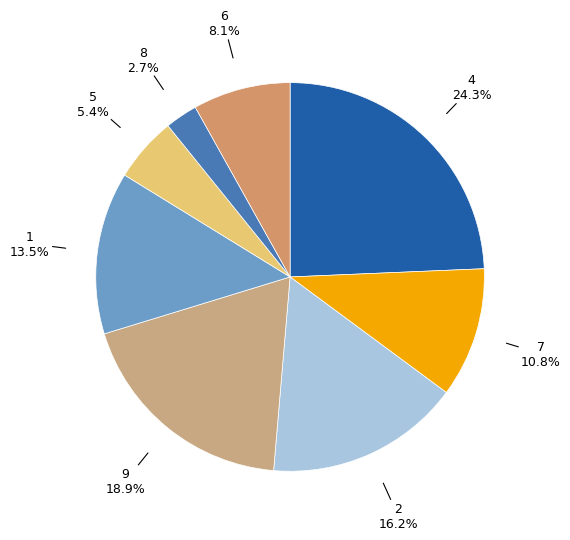

To the nearest percent, what is the difference between the largest and smallest slice percentages?

22%